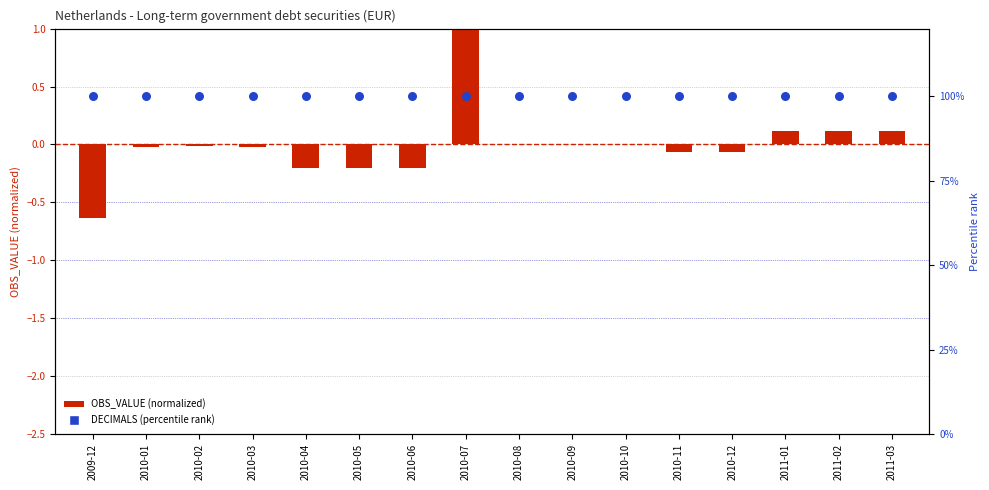

What are all the series names shown in the legend?

OBS_VALUE (normalized), DECIMALS (percentile)